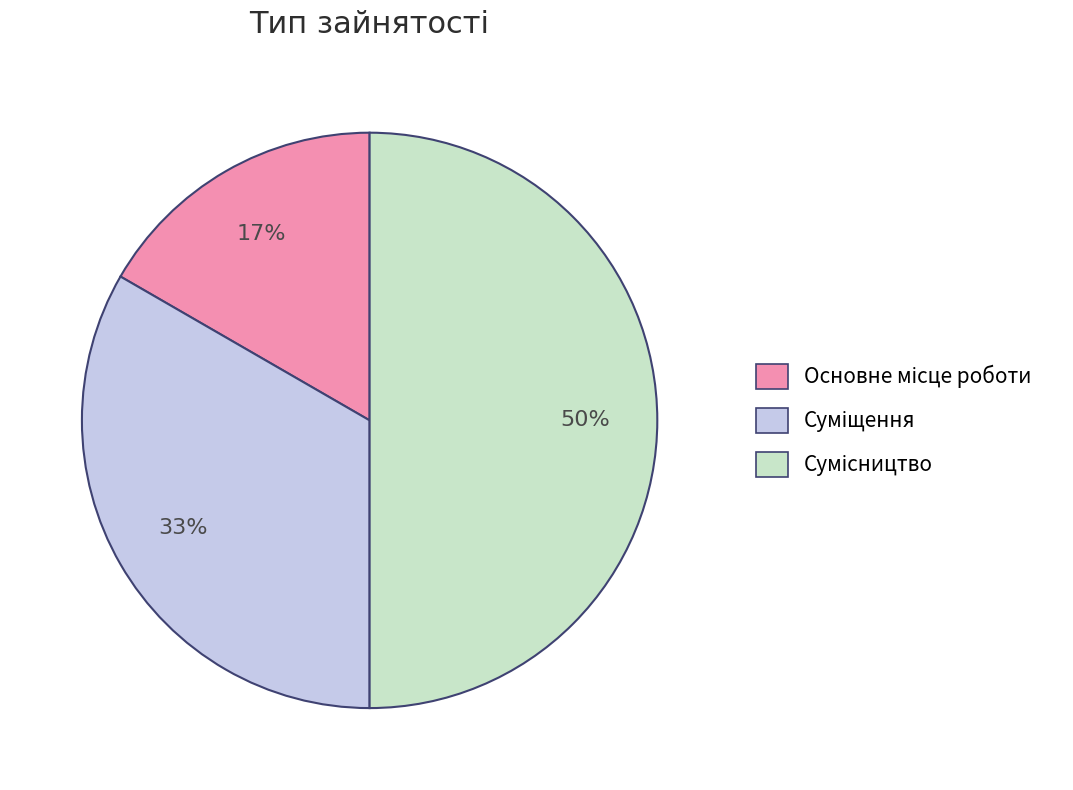

To the nearest percent, what is the difference between the largest and smallest slice percentages?

33%